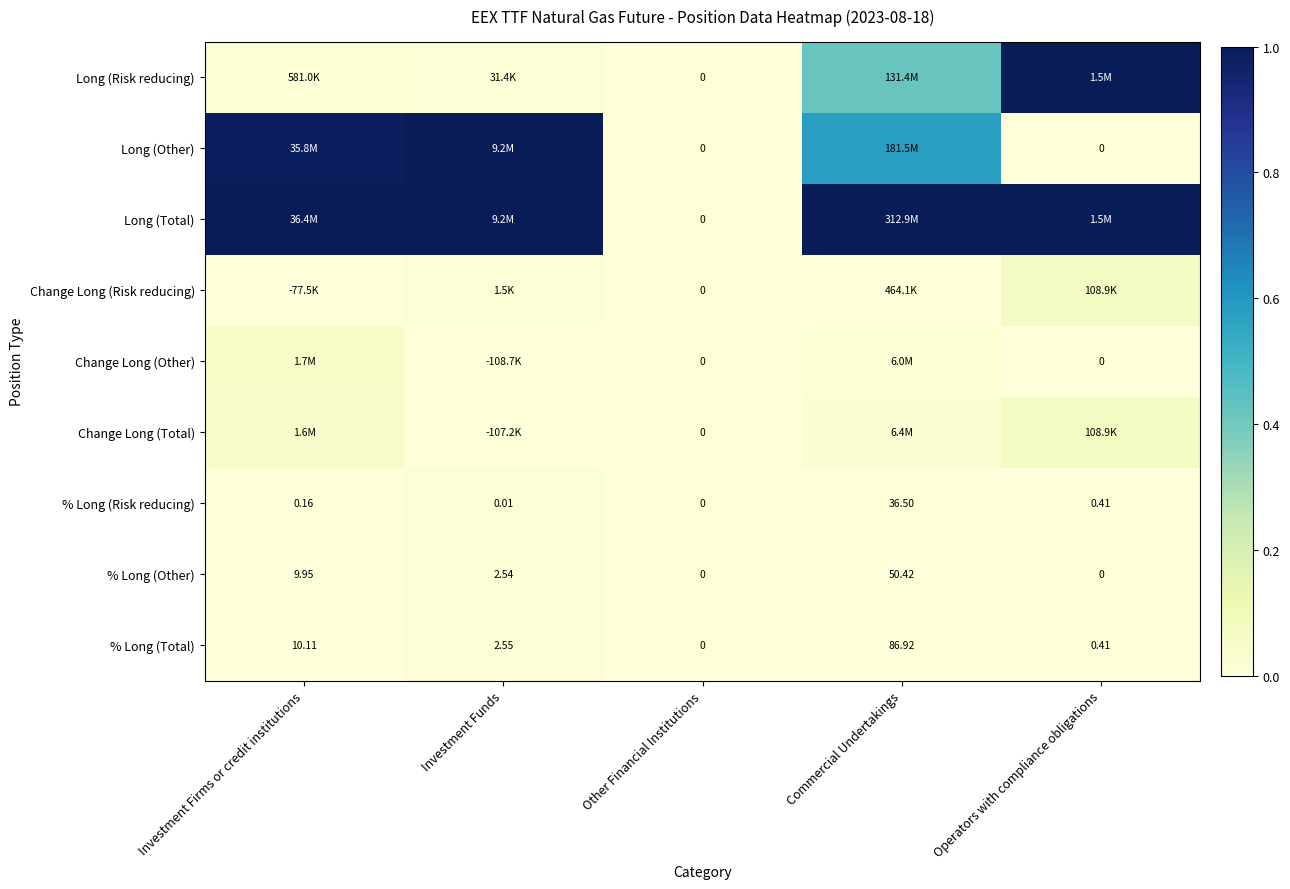

At which label does % Long (Other) reach its peak?

Commercial Undertakings